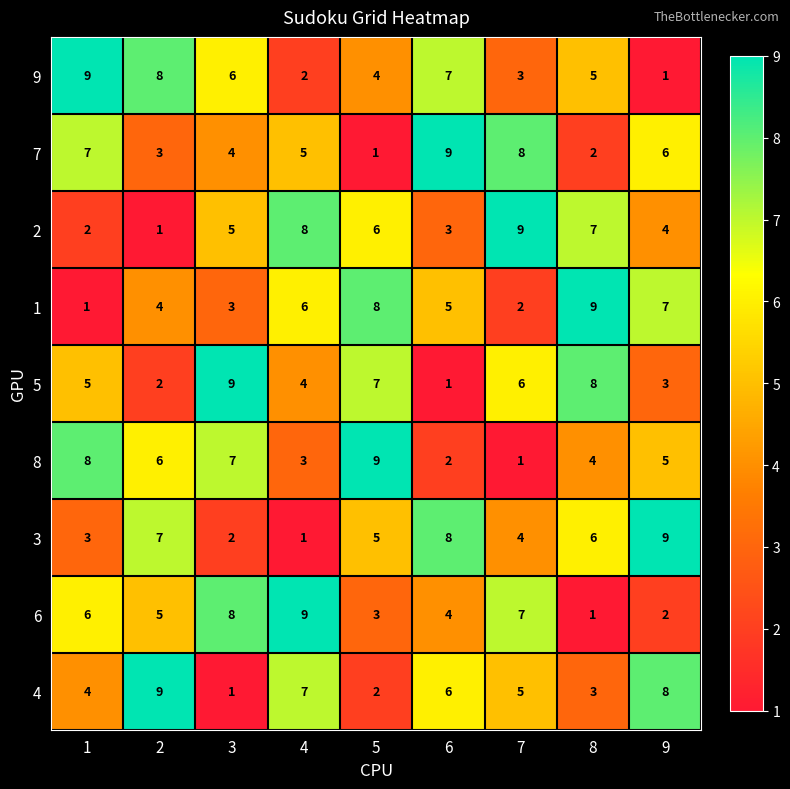

How many series are shown in this chart?

9